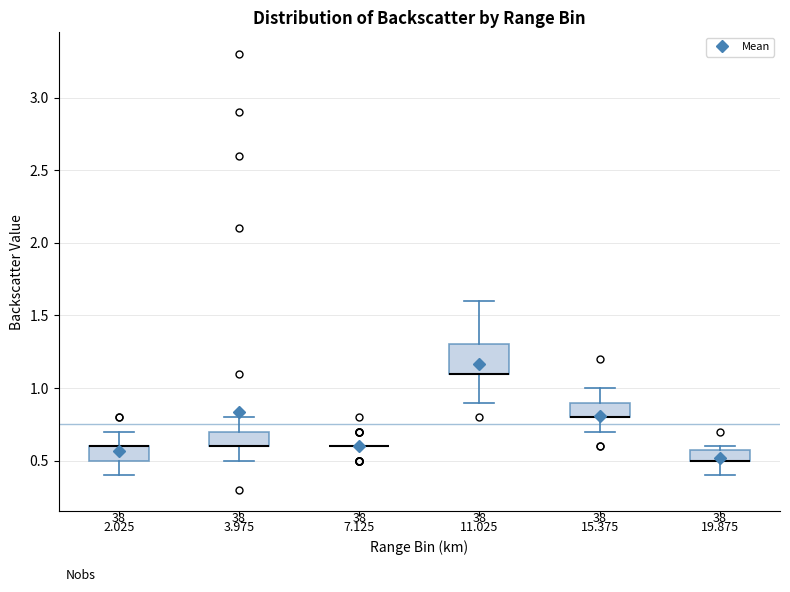

Comparing the boxes themselves (not the whiskers), which one is the tallest?

11.025